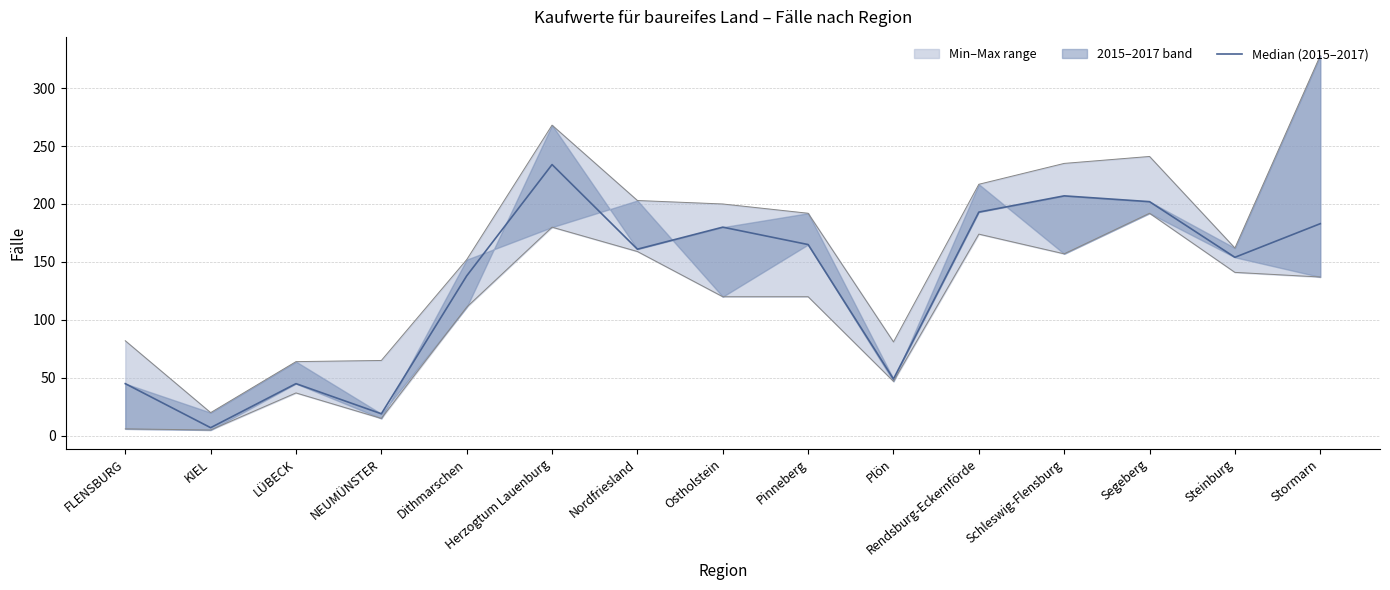

Reading left to right, what are all the values shown in this chart?

FLENSBURG=45	KIEL=7	LÜBECK=45	NEUMÜNSTER=19	Dithmarschen=138	Herzogtum Lauenburg=234	Nordfriesland=161	Ostholstein=180	Pinneberg=165	Plön=49	Rendsburg-Eckernförde=193	Schleswig-Flensburg=207	Segeberg=202	Steinburg=154	Stormarn=183